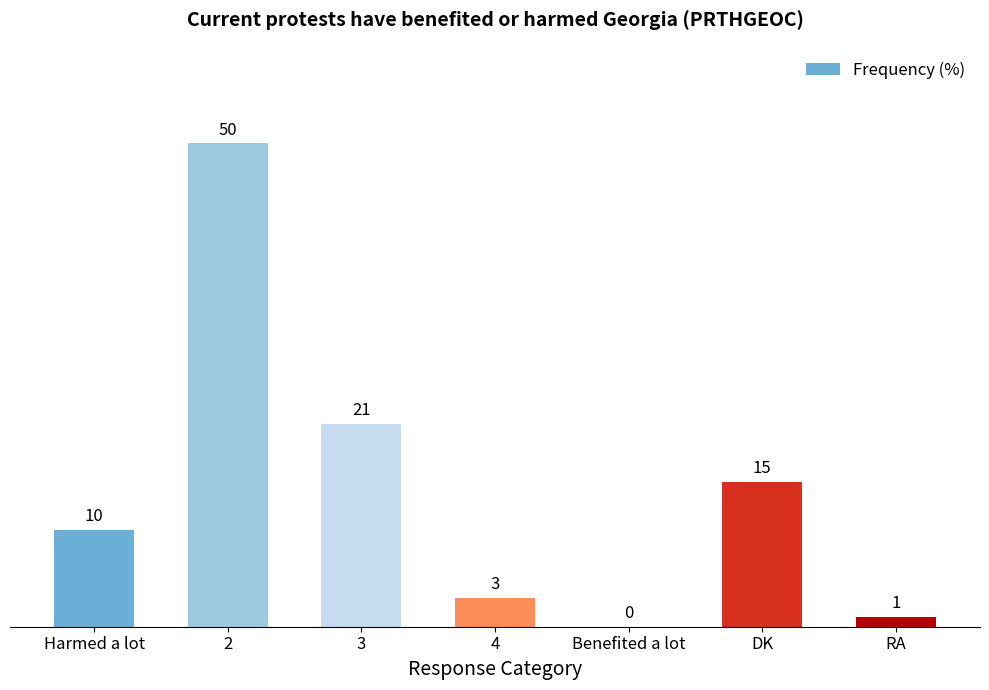

What is the sum of all values?

100